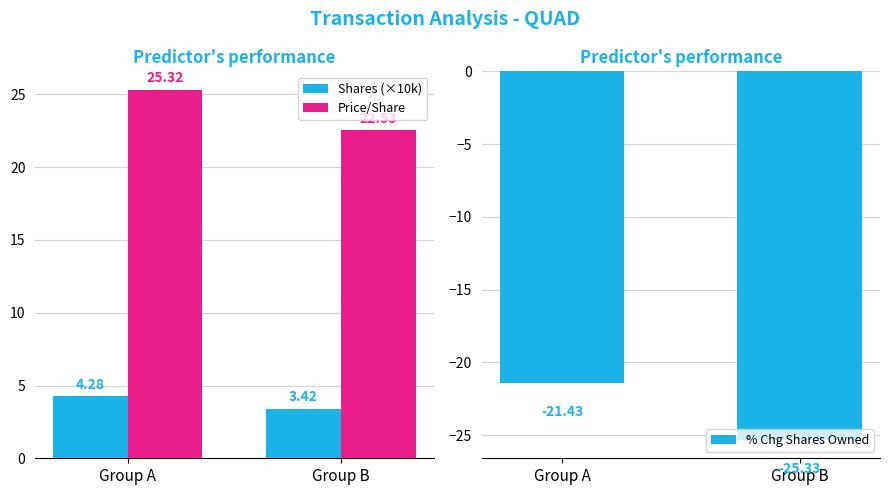

Reading left to right, extract all data points from this chart.

Shares (×10k): Group A=4.3	Group B=3.4
Price/Share: Group A=25.3	Group B=22.5
% Chg Shares Owned: Group A=-21.4	Group B=-25.3